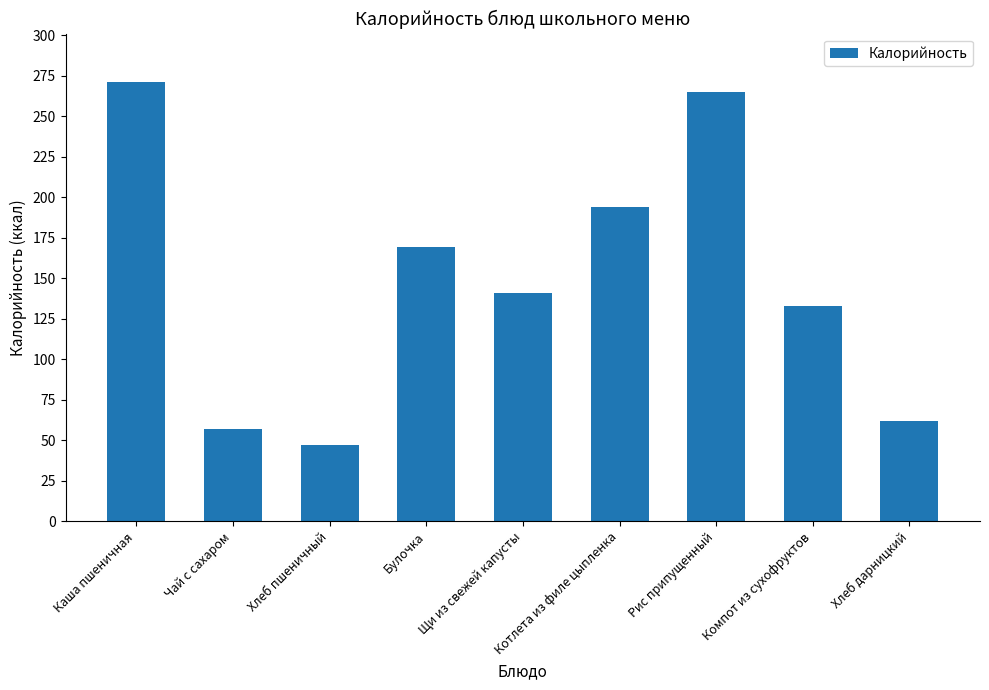

List the labels in order of value, largest first.

Каша пшеничная, Рис припущенный, Котлета из филе цыпленка, Булочка, Щи из свежей капусты, Компот из сухофруктов, Хлеб дарницкий, Чай с сахаром, Хлеб пшеничный